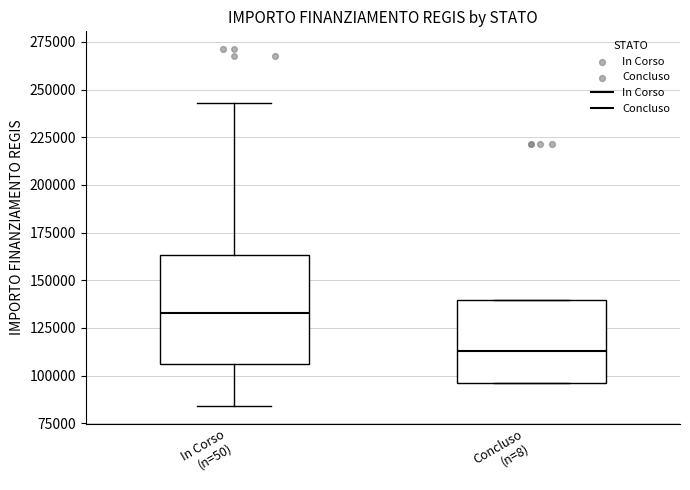

Which box's median line is the highest?

In Corso (n=50)